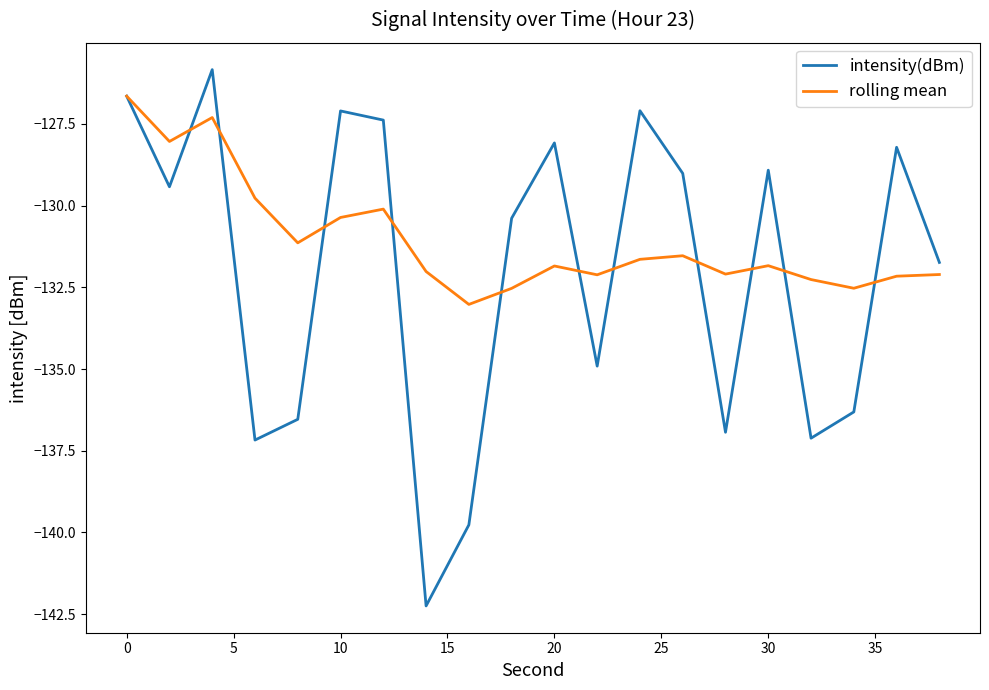

List the series in order of their overall mean, highest first.

rolling mean, intensity(dBm)